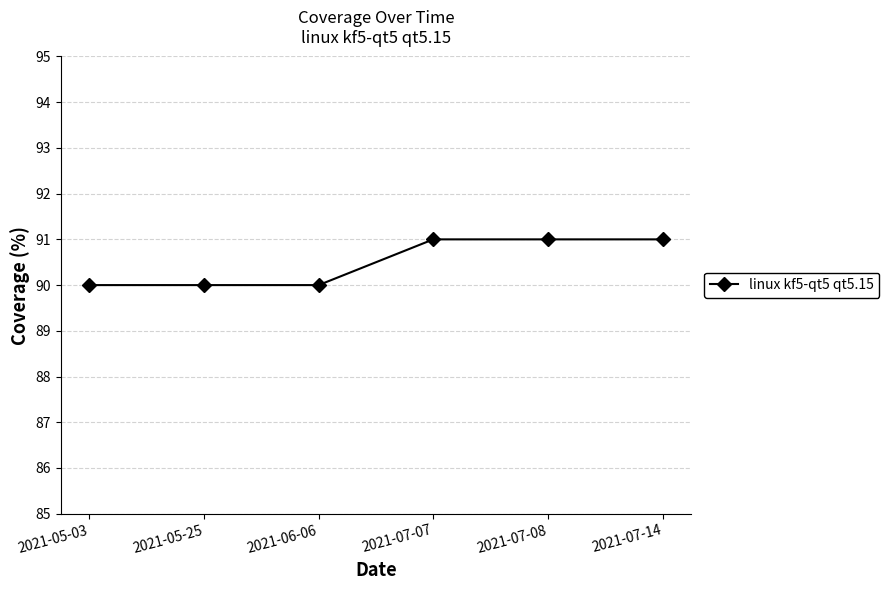

Reading left to right, transcribe all the data shown in this chart.

2021-05-03=90	2021-05-25=90	2021-06-06=90	2021-07-07=91	2021-07-08=91	2021-07-14=91